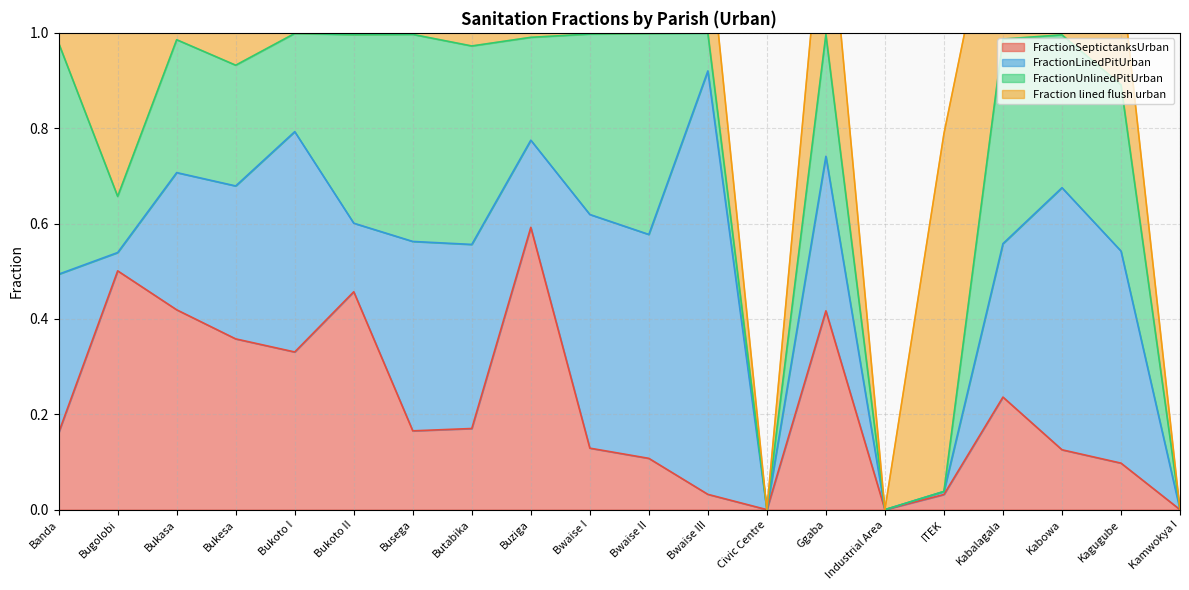

What are all the series names shown in the legend?

FractionSeptictanksUrban, FractionLinedPitUrban, FractionUnlinedPitUrban, Fraction lined flush urban